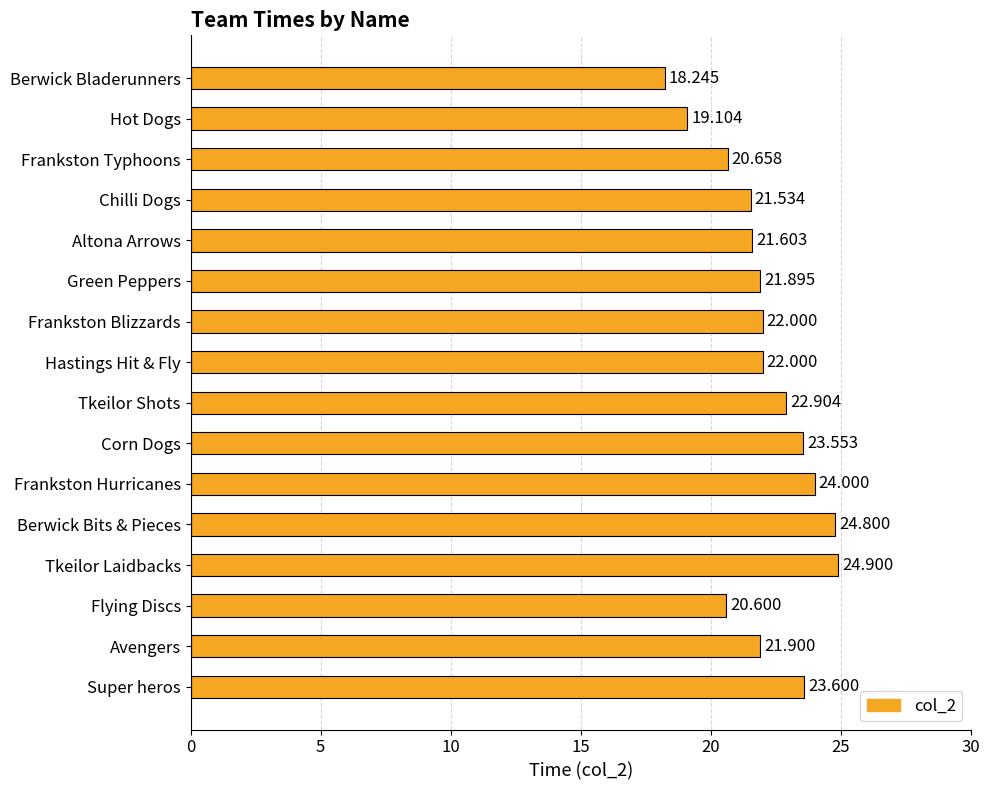

What is the difference between the second highest and second lowest values?

5.7